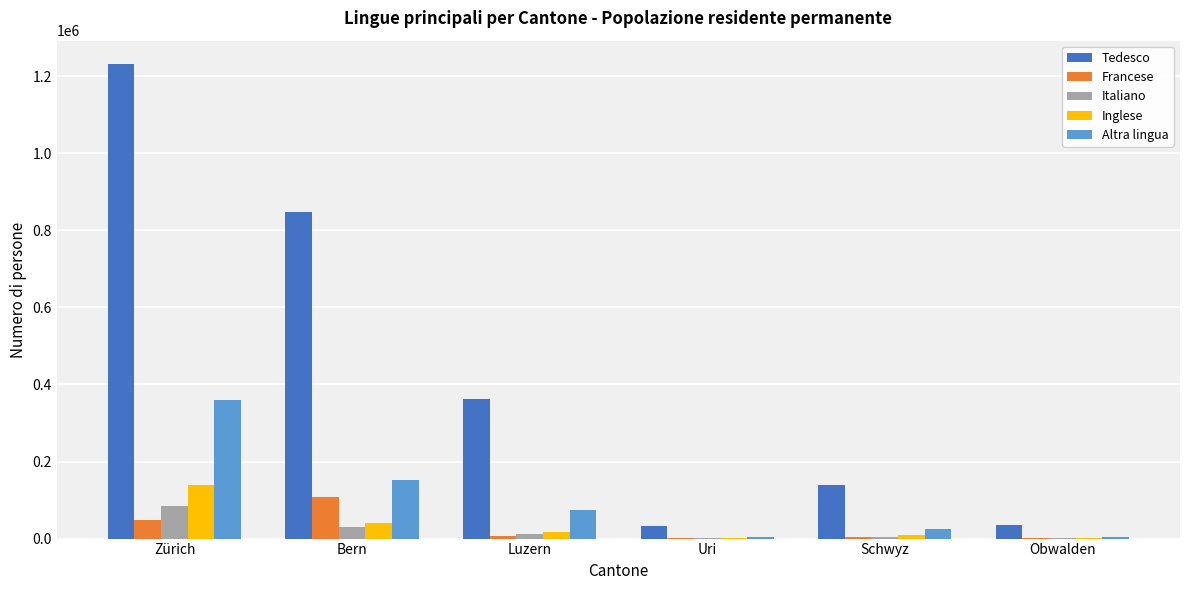

At which label is Tedesco closest to 631956?

Bern